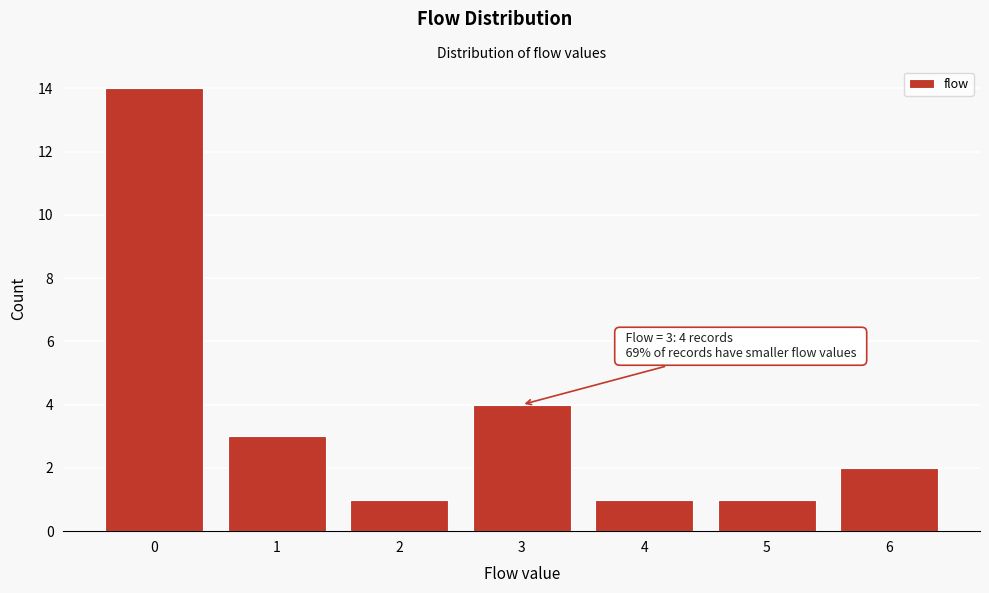

Which range on the x-axis has the tallest bar?

-0.5 to 0.5